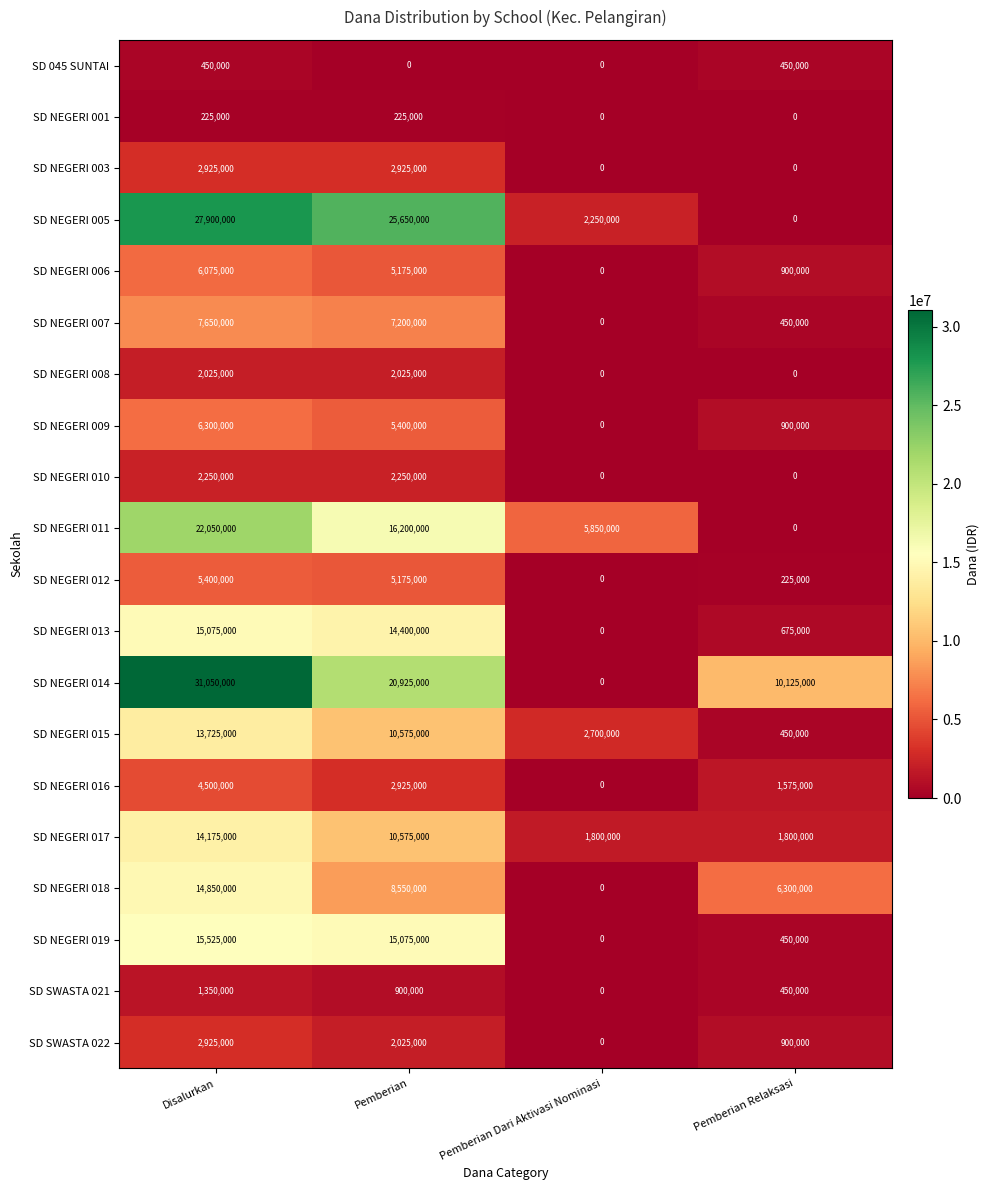

What is the average value of the SD NEGERI 011 series?

11025000